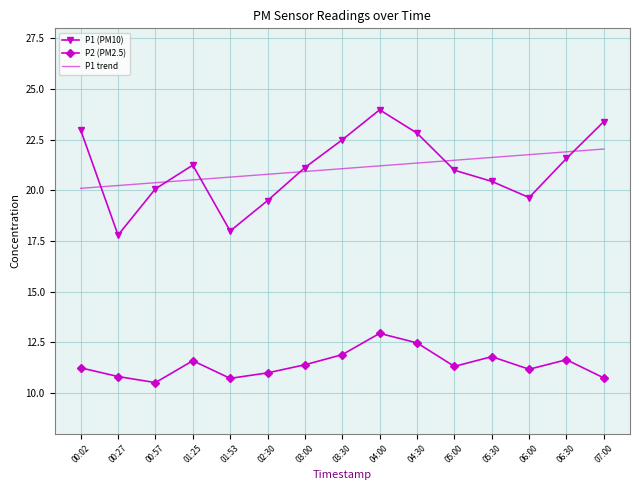

Which category has the highest value across all series?

04:00